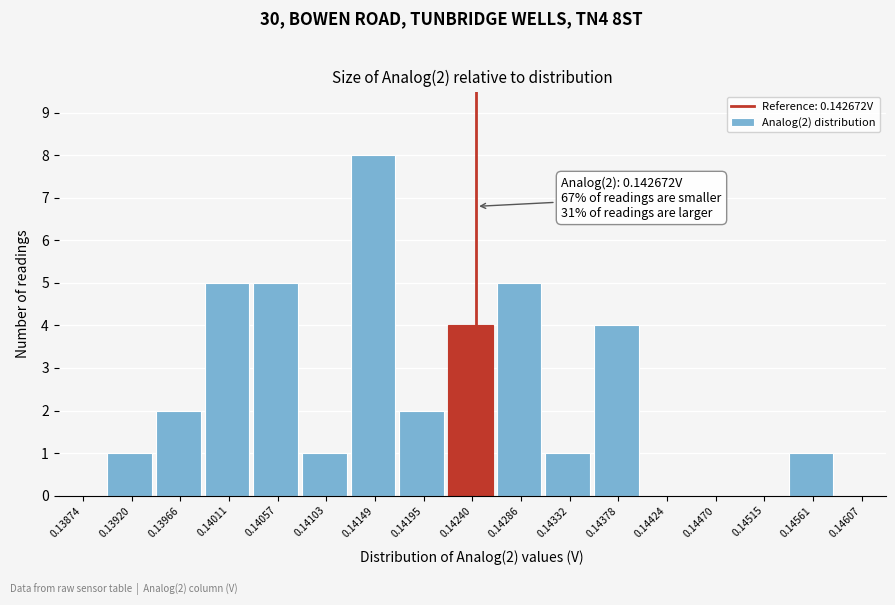

Reading right to left, list all the values displayed in this chart.

0.14607=0	0.14561=1	0.14515=0	0.14470=0	0.14424=0	0.14378=4	0.14332=1	0.14286=5	0.14240=4	0.14195=2	0.14149=8	0.14103=1	0.14057=5	0.14011=5	0.13966=2	0.13920=1	0.13874=0